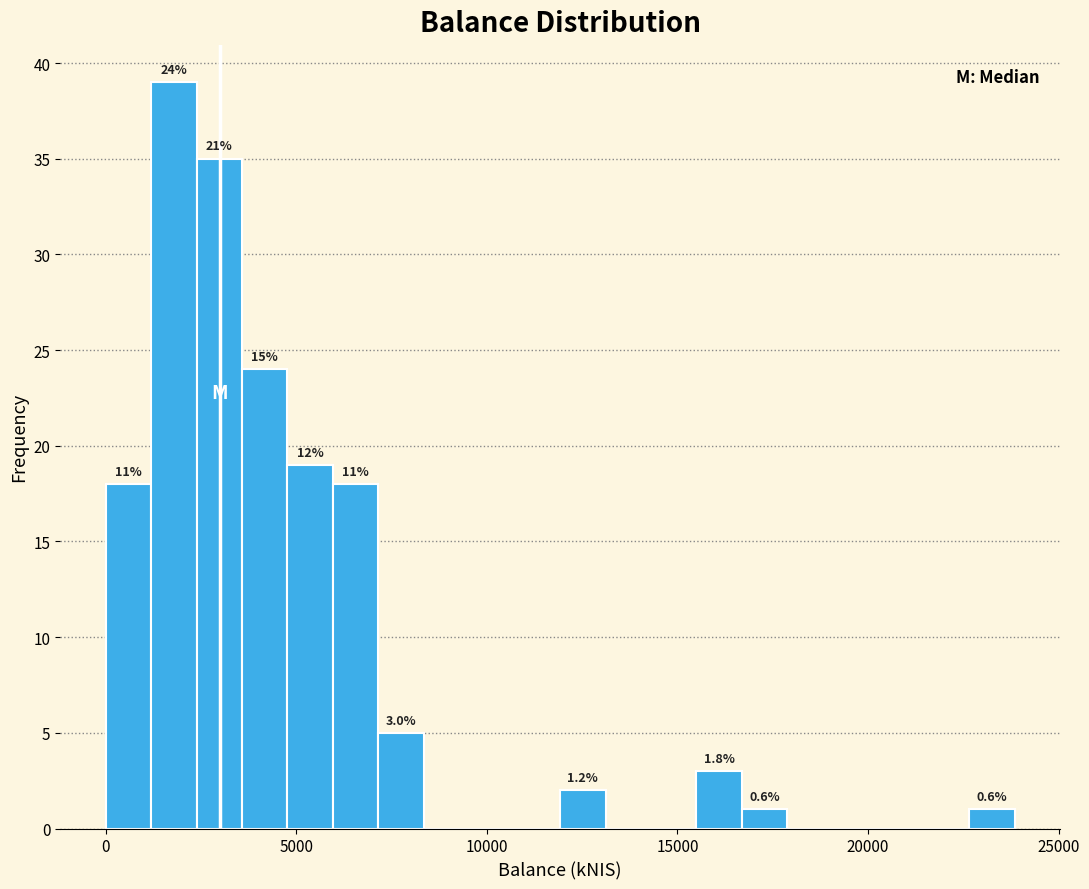

Read against the x-axis, roughly where is the centre of the tallest bar?

2000